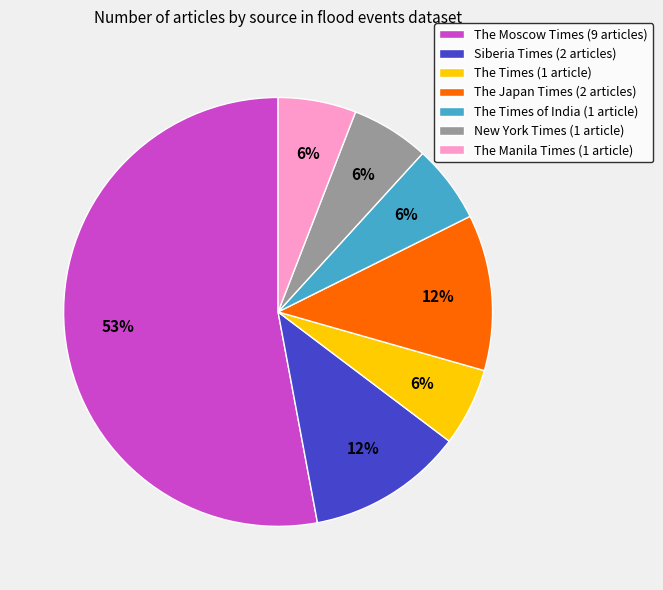

Between New York Times (1 article) and The Japan Times (2 articles), which is larger?

The Japan Times (2 articles)